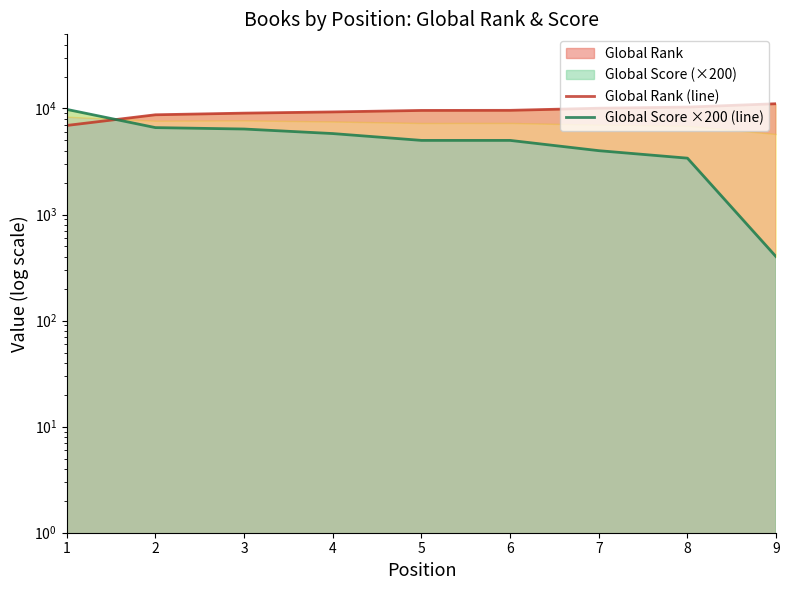

True or false: Global Rank (line) and Global Score ×200 (line) intersect in this chart.

True